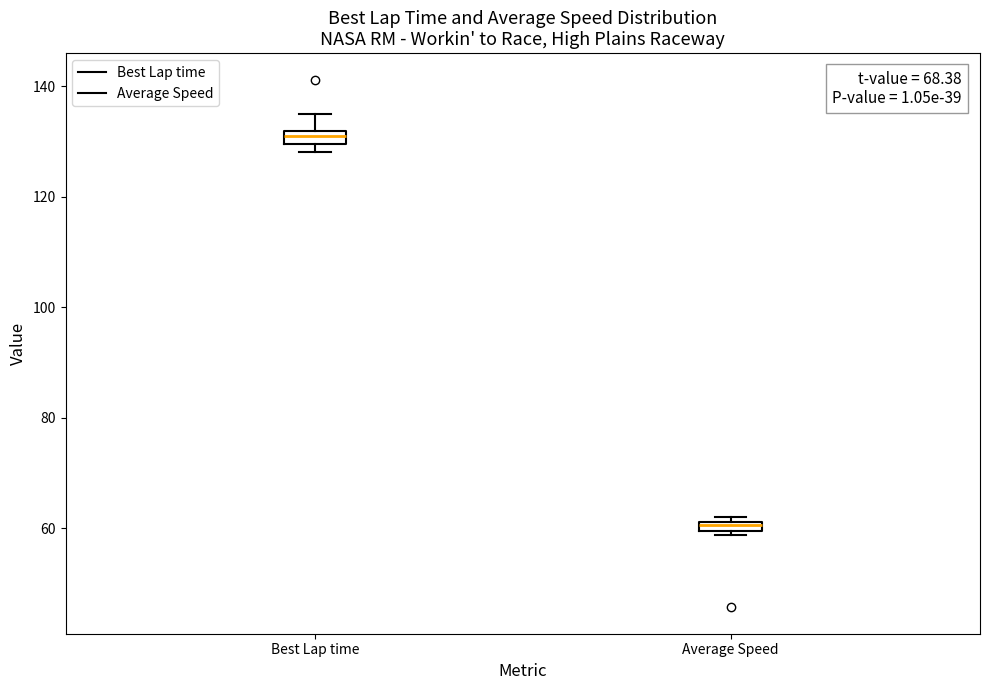

Where does the upper whisker of the box for Best Lap time end on the y-axis? The values are not printed on the chart, so give them approximately, as read against the axis.

134